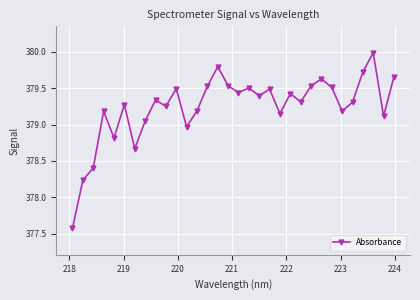

What is the average value?

379.2